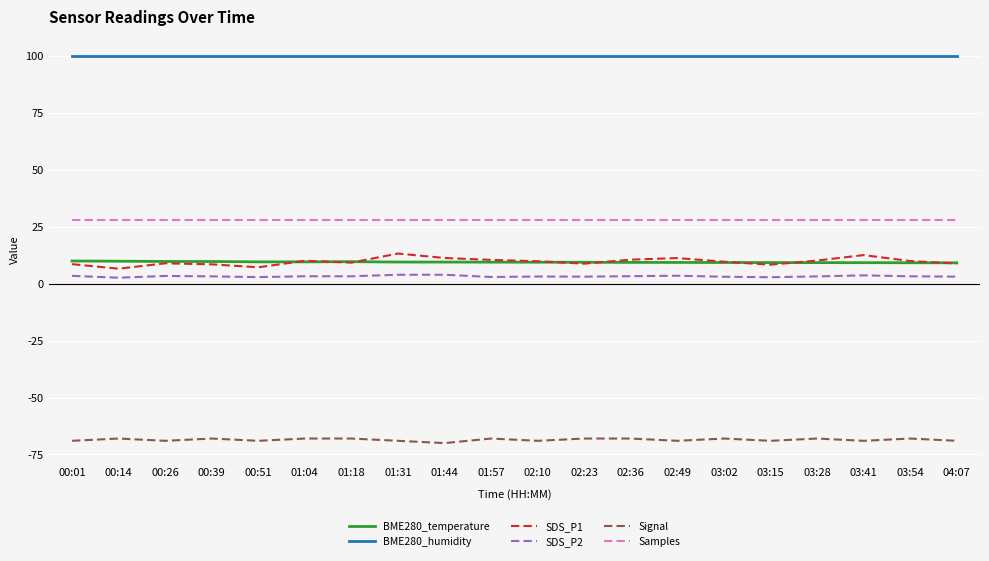

True or false: BME280_temperature and SDS_P2 cross at least once.

False